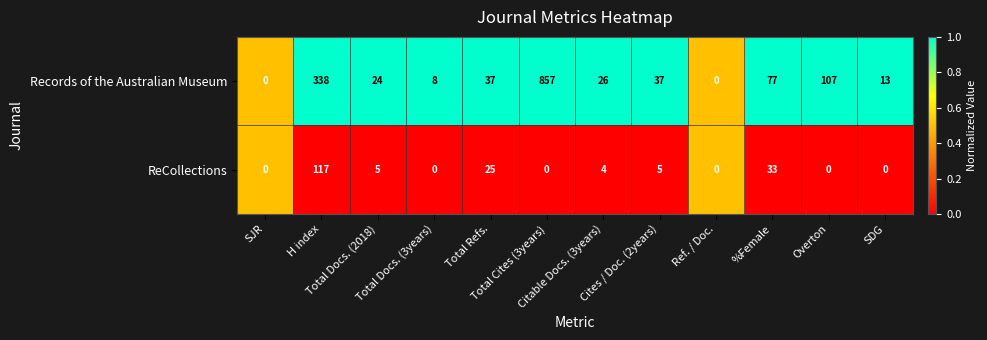

List the series in order of their overall mean, lowest first.

ReCollections, Records of the Australian Museum